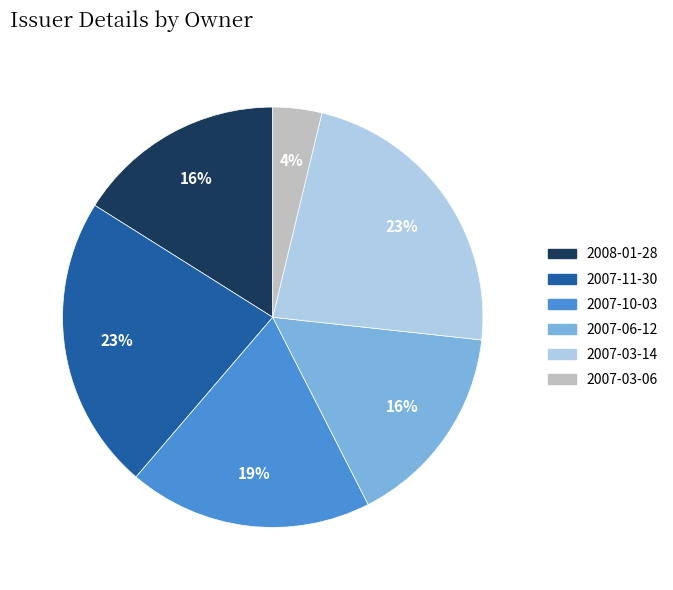

The 2007-03-14 slice represents 33% of the pie. True or false?

False